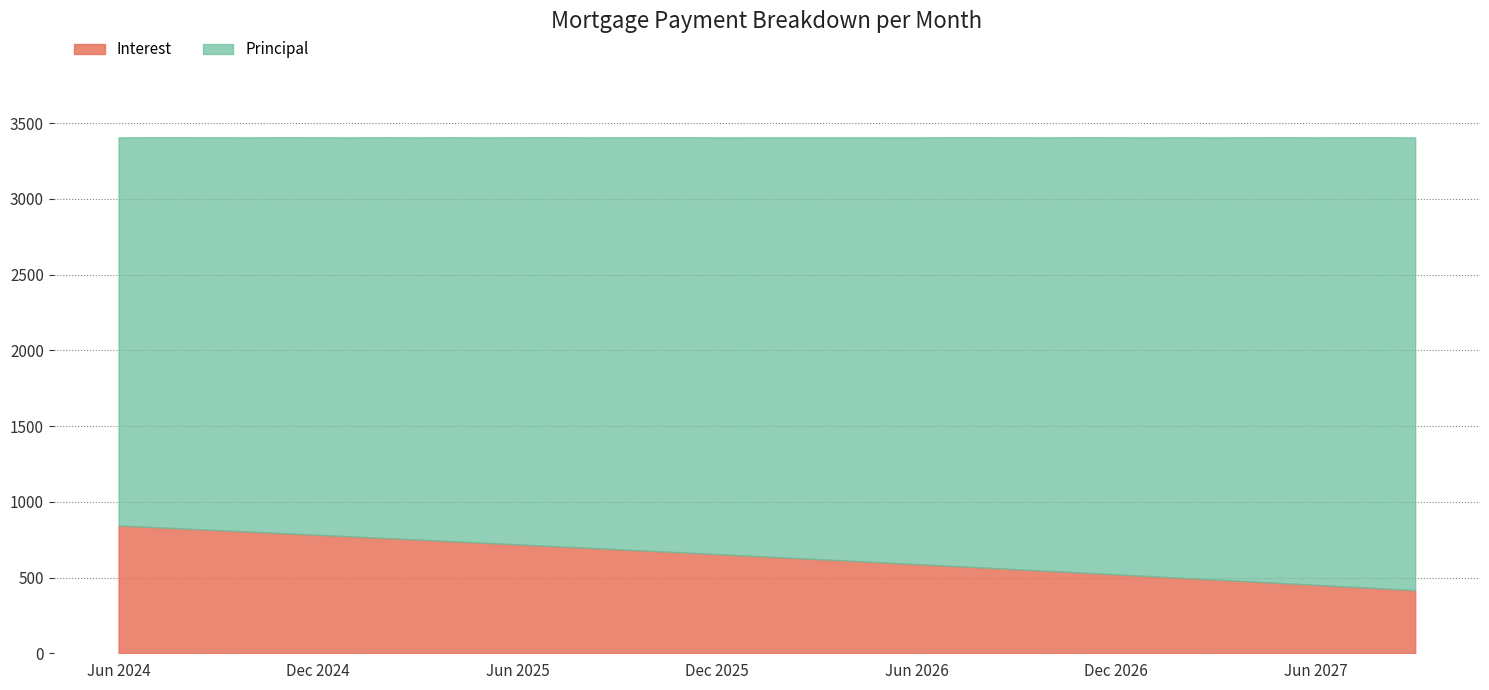

Between Nov 2024 and May 2026, which is larger?

Nov 2024